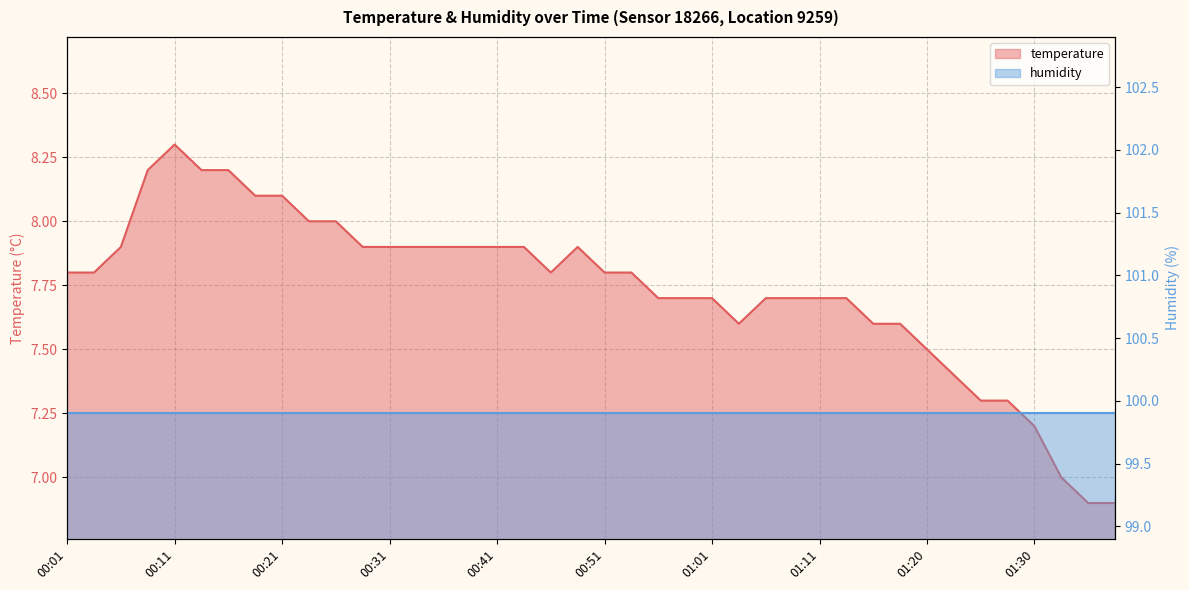

What is the label of the 10th point from the left?

00:24